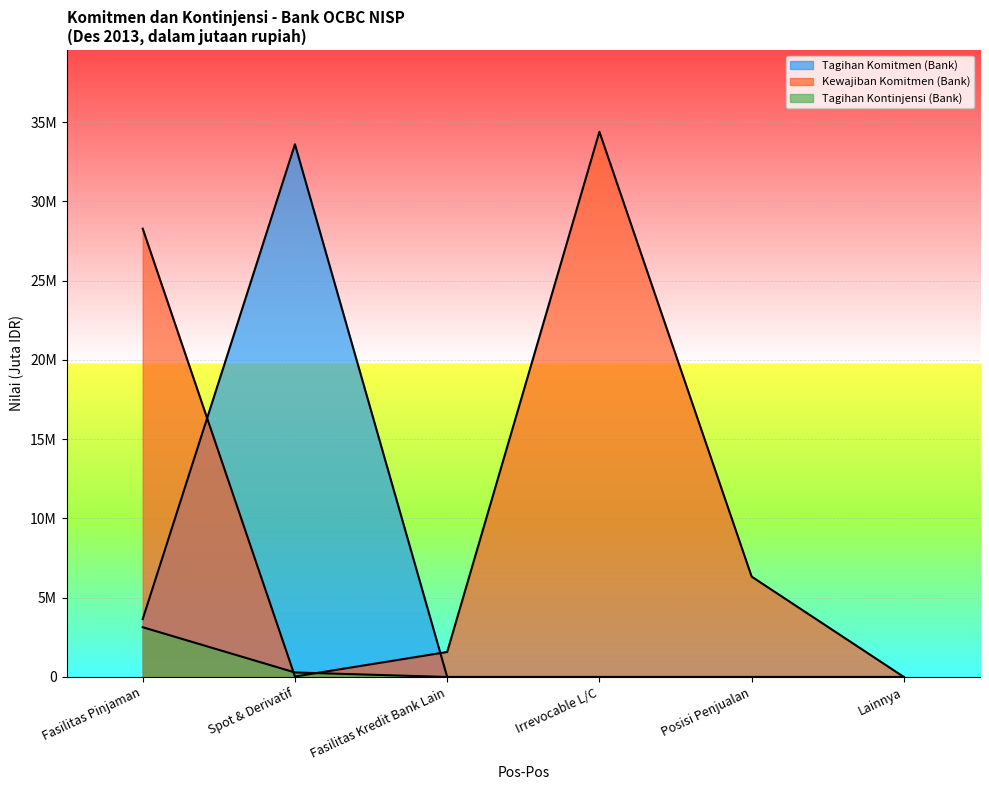

Which series ends up on top after the final intersection of Kewajiban Komitmen (Bank) and Tagihan Komitmen (Bank)?

Kewajiban Komitmen (Bank)